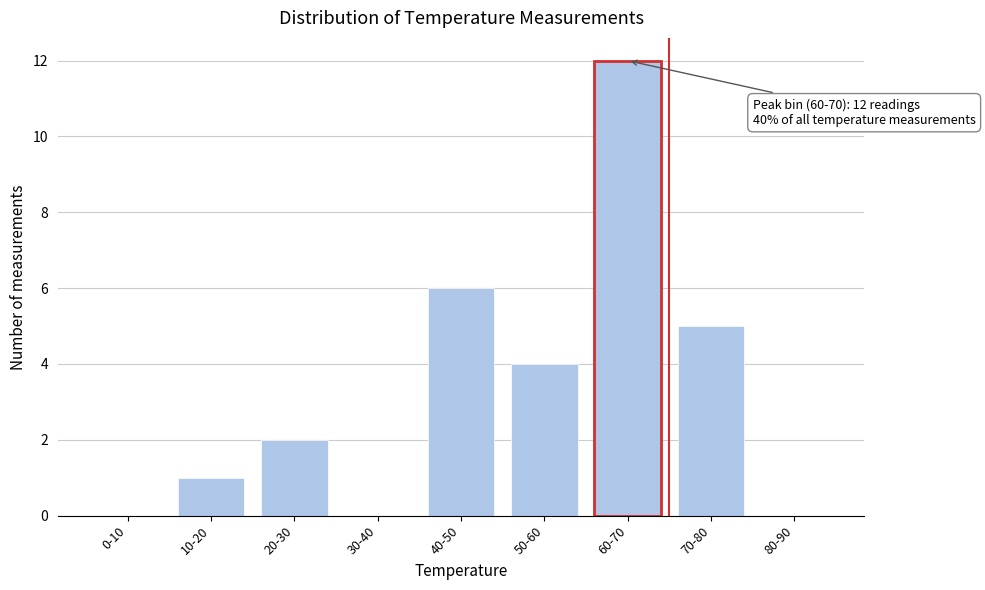

Reading left to right, transcribe all the data shown in this chart.

0-10=0	10-20=1	20-30=2	30-40=0	40-50=6	50-60=4	60-70=12	70-80=5	80-90=0